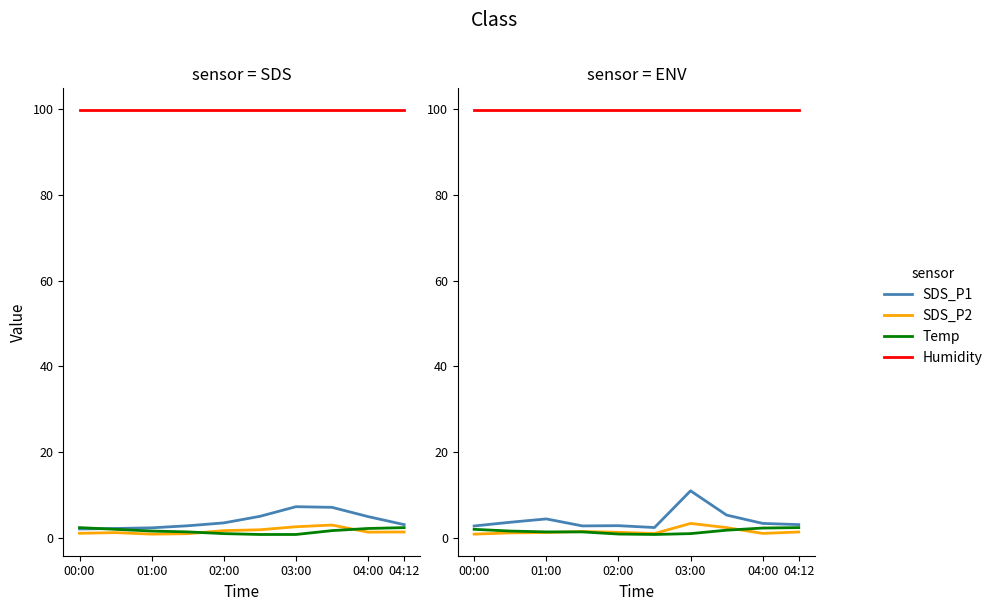

What is the difference between the highest and lowest values at 04:00?

98.9